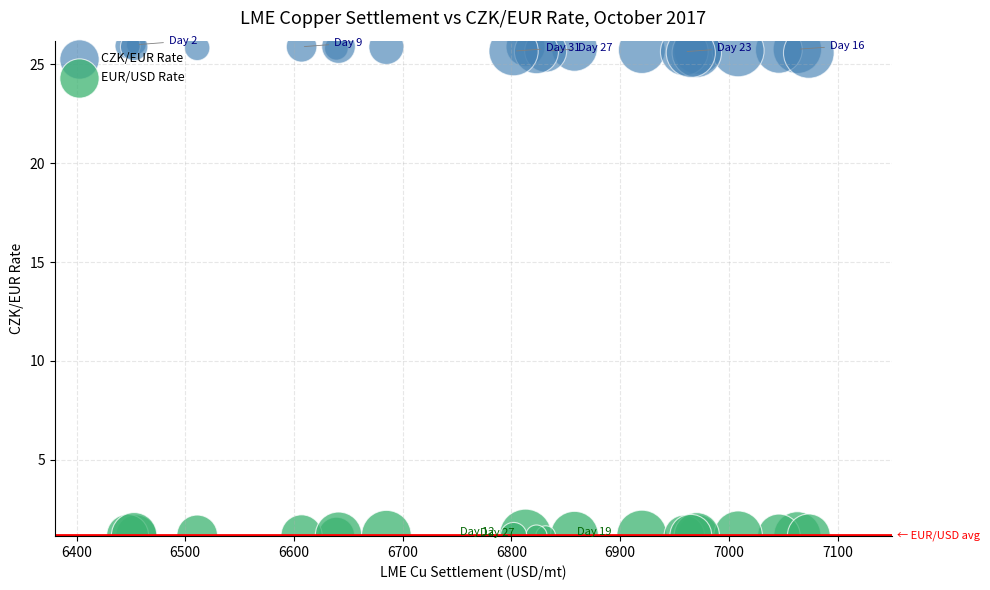

Which series contains the highest Y value?

CZK/EUR Rate